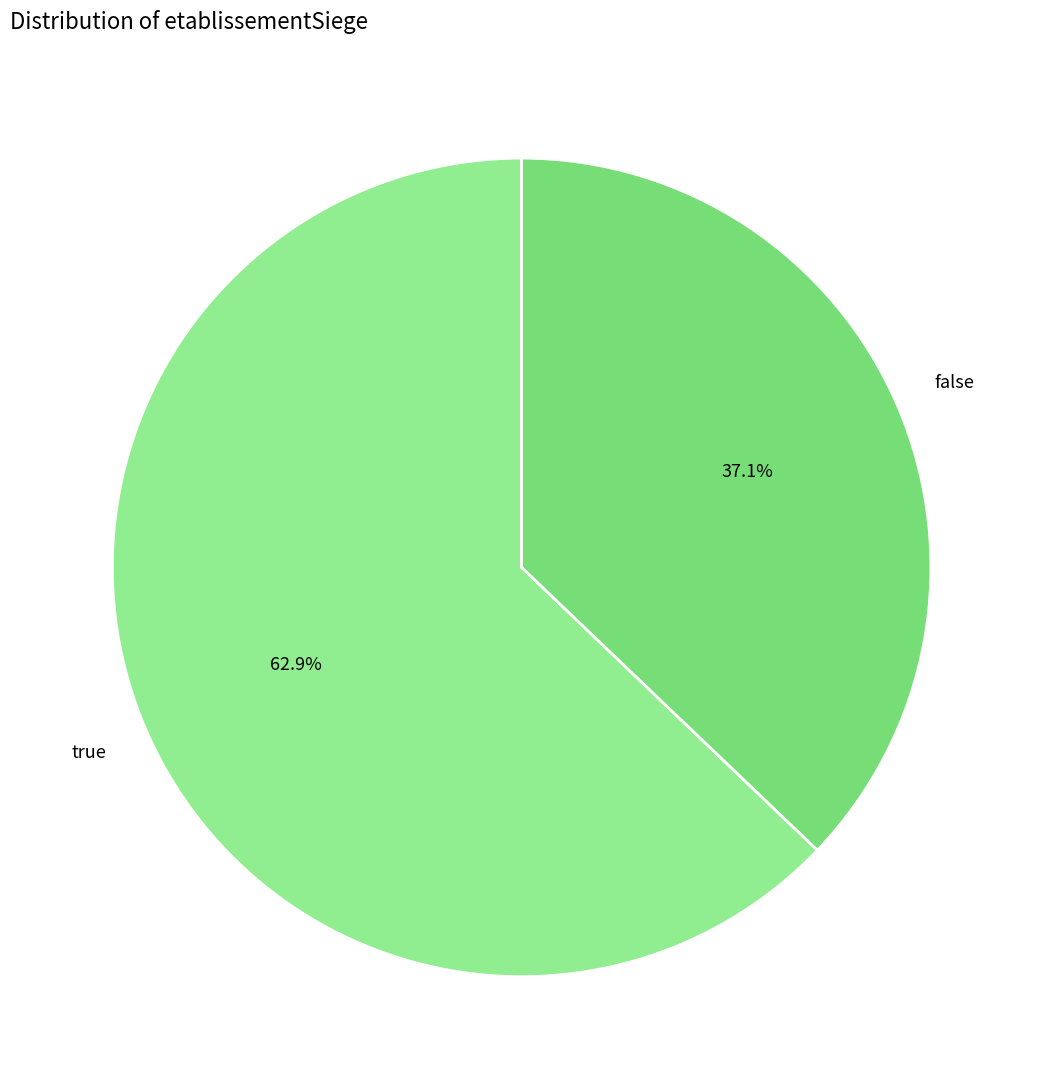

Which has a higher value, false or true?

true